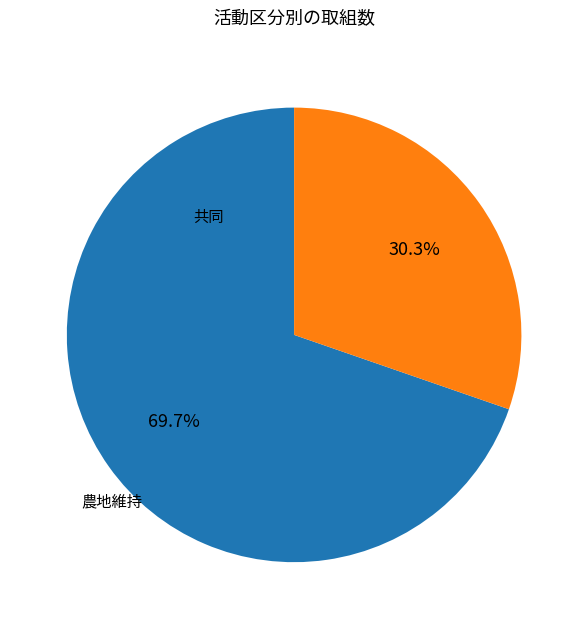

Is there any slice that represents more than half of the pie?

Yes